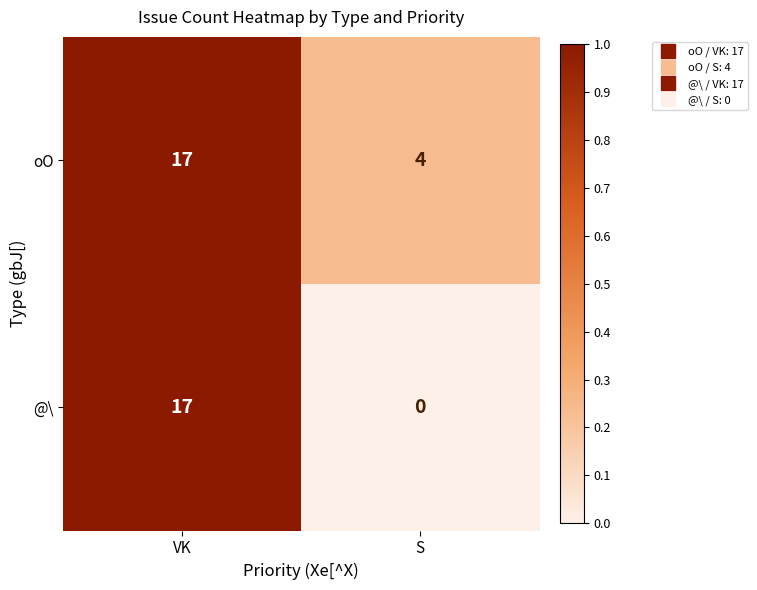

What is the greatest value displayed?

17